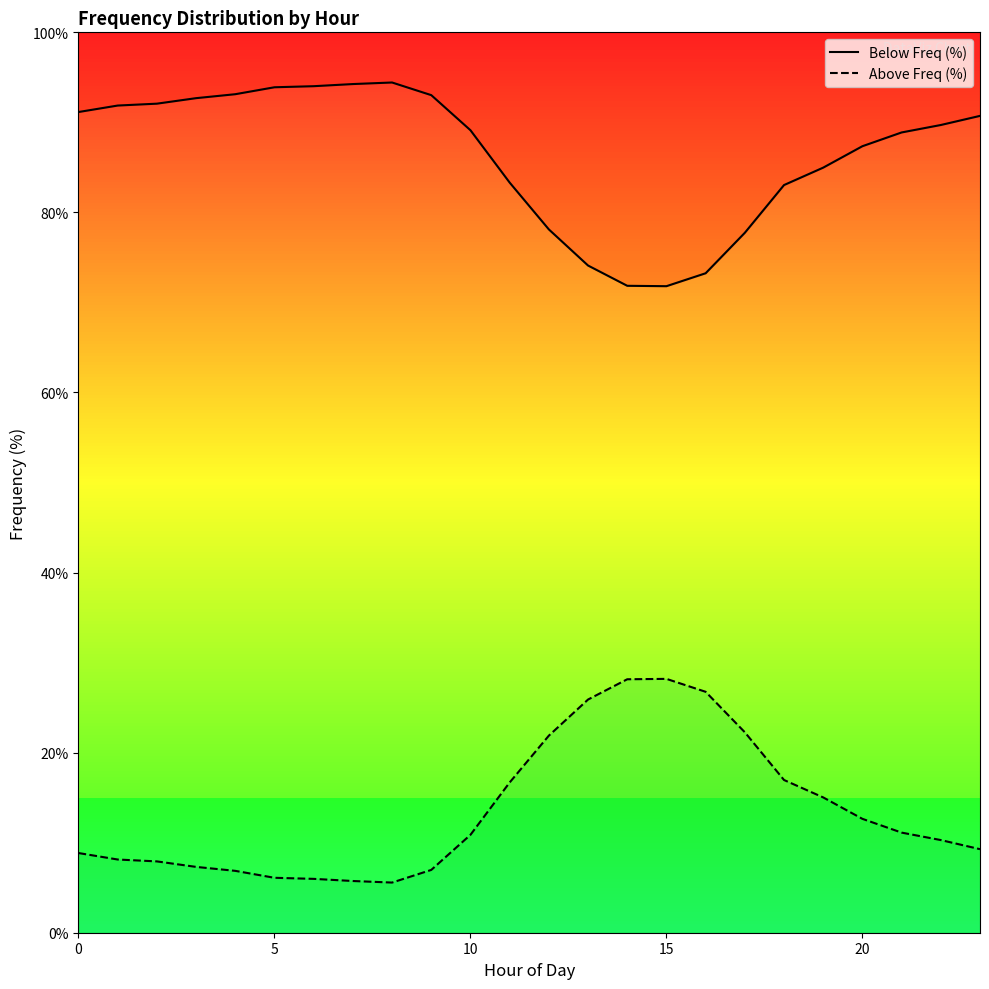

What is the sum of all Above Freq (%) values?

325.5